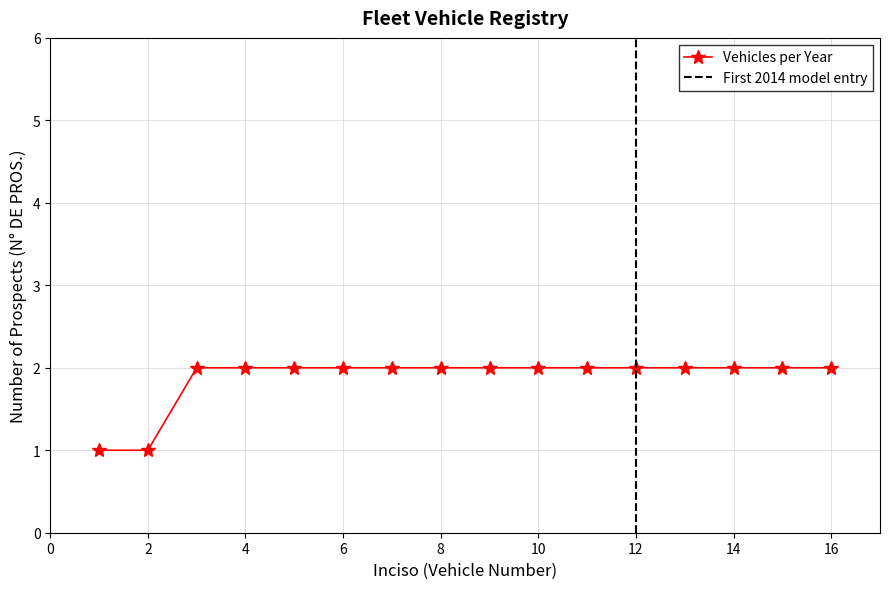

Approximately how many times larger is the value at 14 compared to 1?

2.0